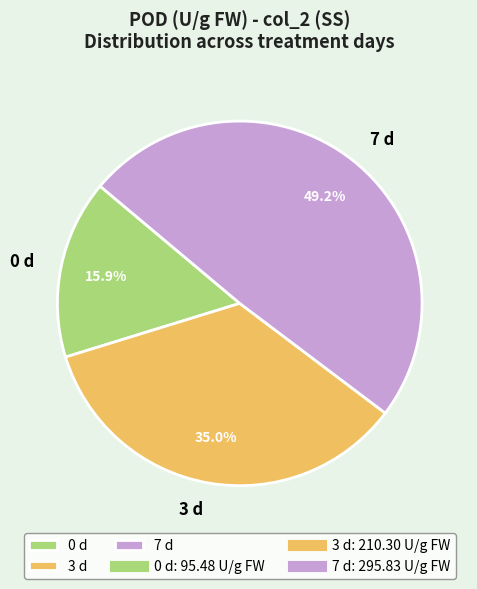

What portion of the pie excludes 3 d?

65.0%